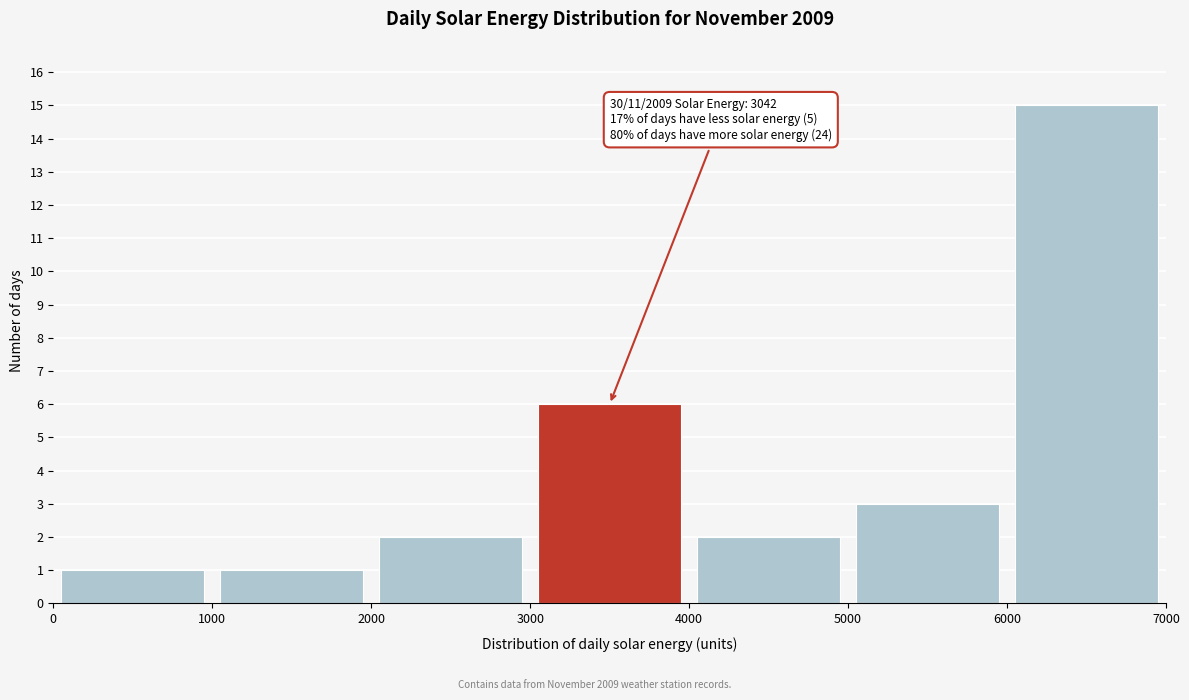

Which range on the x-axis has the tallest bar?

6000 to 7000